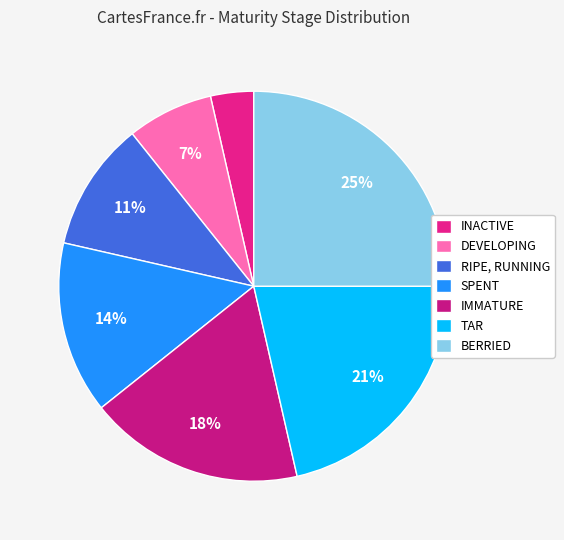

Does any single category account for the majority?

No